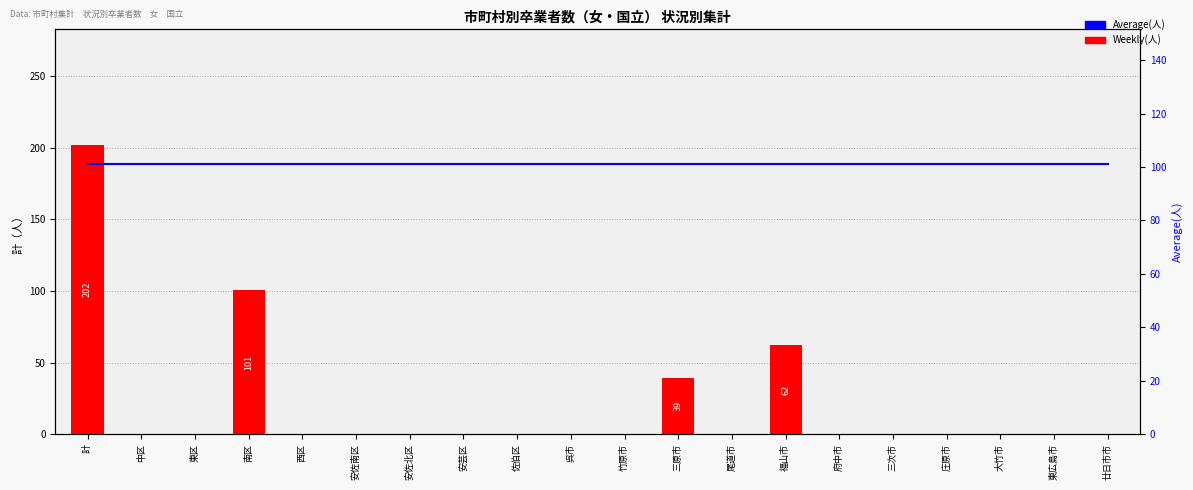

What is the label of the 10th bar from the right?

竹原市